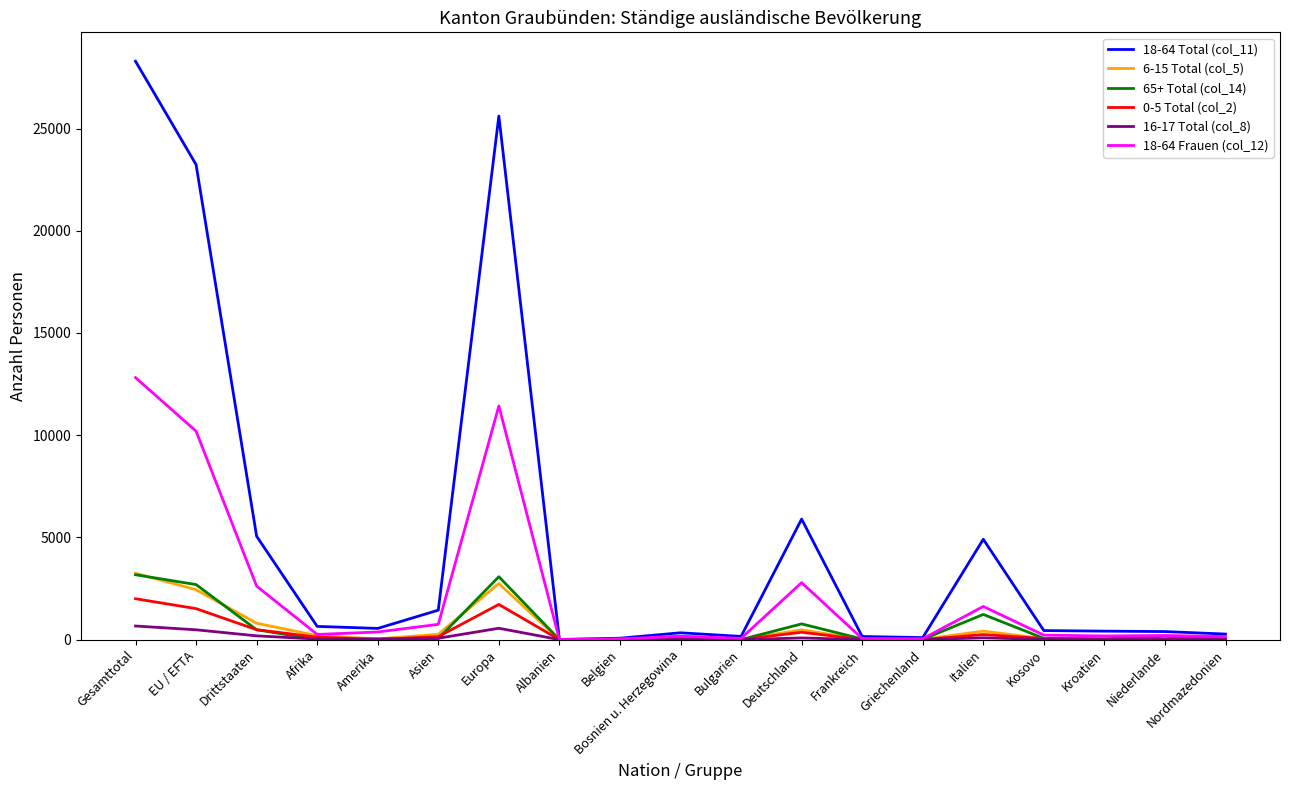

Which label corresponds to the largest value in the chart?

Gesamttotal